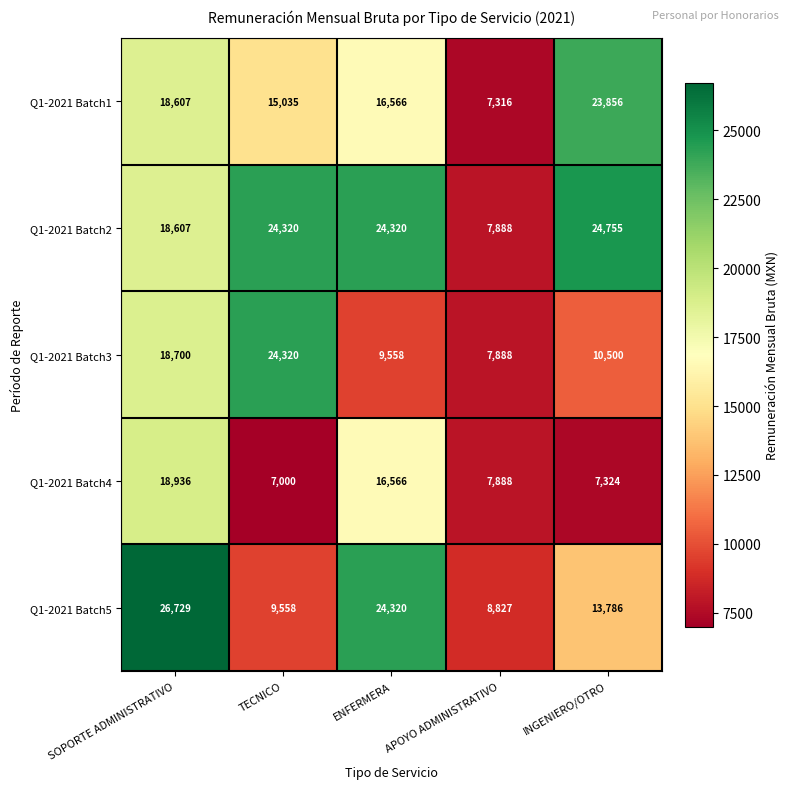

What is the total value across all series at APOYO ADMINISTRATIVO?

39807